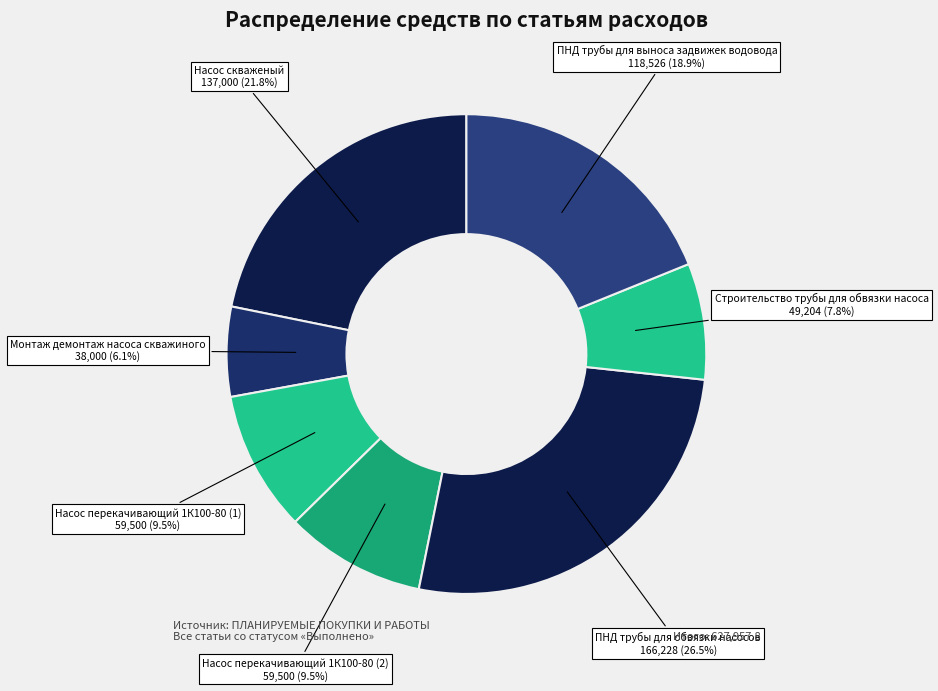

To the nearest percent, what is the difference between the largest and smallest slice percentages?

20%